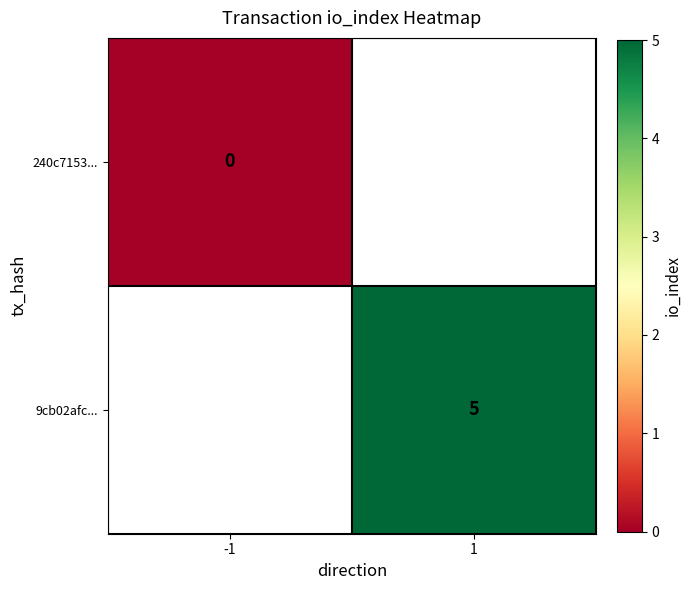

True or false: 9cb02afc... has a value of 5 at 1.

True